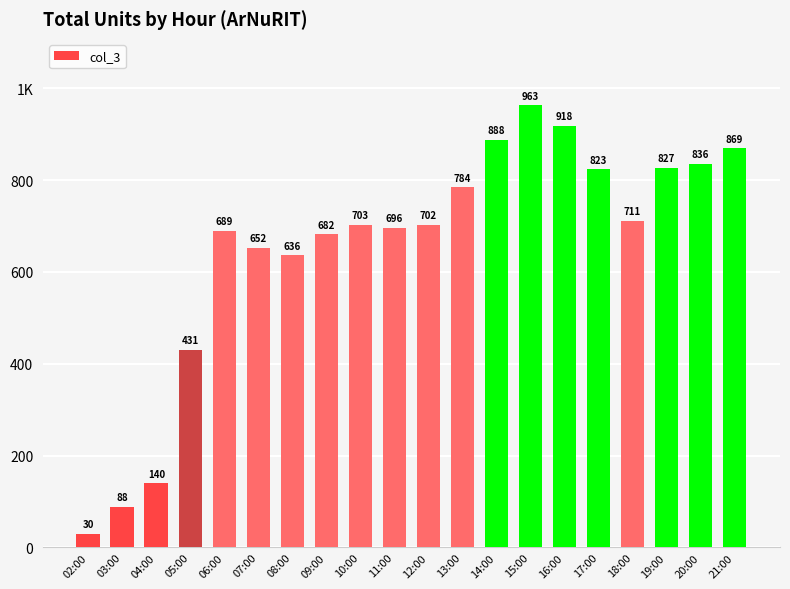

List the labels in order of value, smallest first.

02:00, 03:00, 04:00, 05:00, 08:00, 07:00, 09:00, 06:00, 11:00, 12:00, 10:00, 18:00, 13:00, 17:00, 19:00, 20:00, 21:00, 14:00, 16:00, 15:00